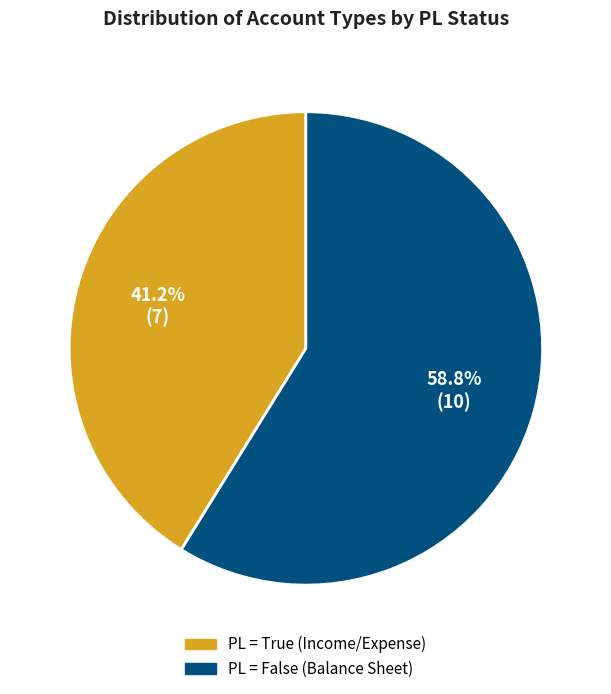

Is there a majority slice in this chart?

Yes